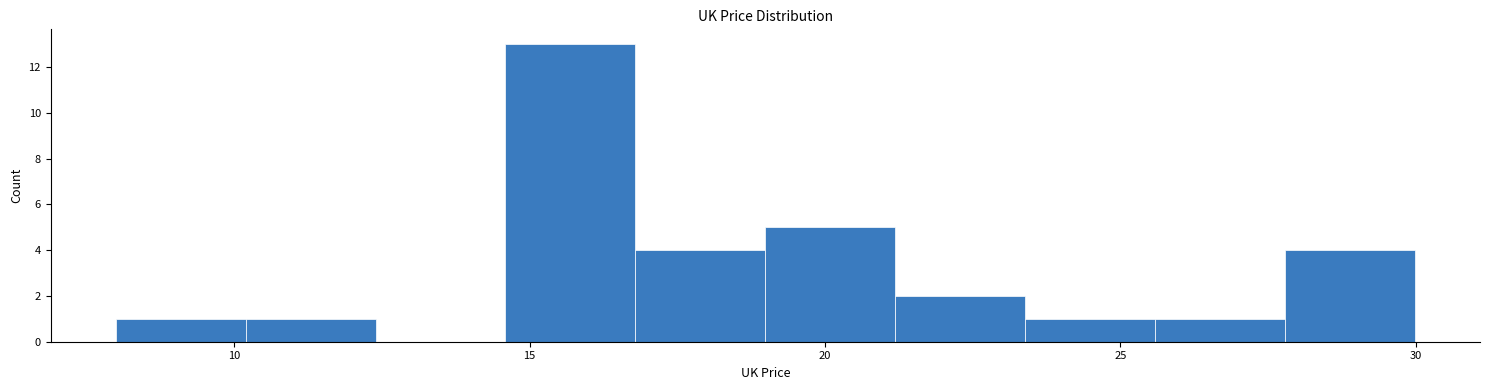

Reading left to right, list every bar in this chart as the range it spans on the x-axis followed by its height. Neither the bar edges nor the heights are printed on the chart, so give them approximately, as read against the axes.

8.0 to 10.0: 1
10.0 to 12.5: 1
12.5 to 14.5: 0
14.5 to 17.0: 13
17.0 to 19.0: 4
19.0 to 21.0: 5
21.0 to 23.5: 2
23.5 to 25.5: 1
25.5 to 28.0: 1
28.0 to 30.0: 4